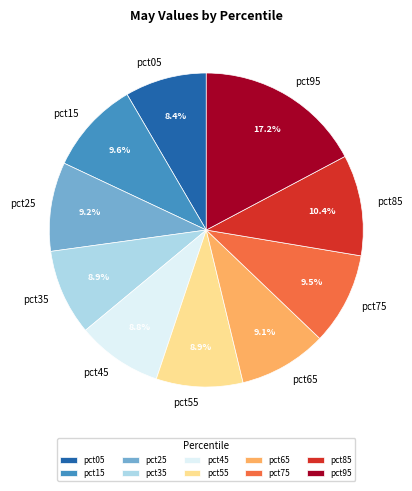

Is there a majority slice in this chart?

No